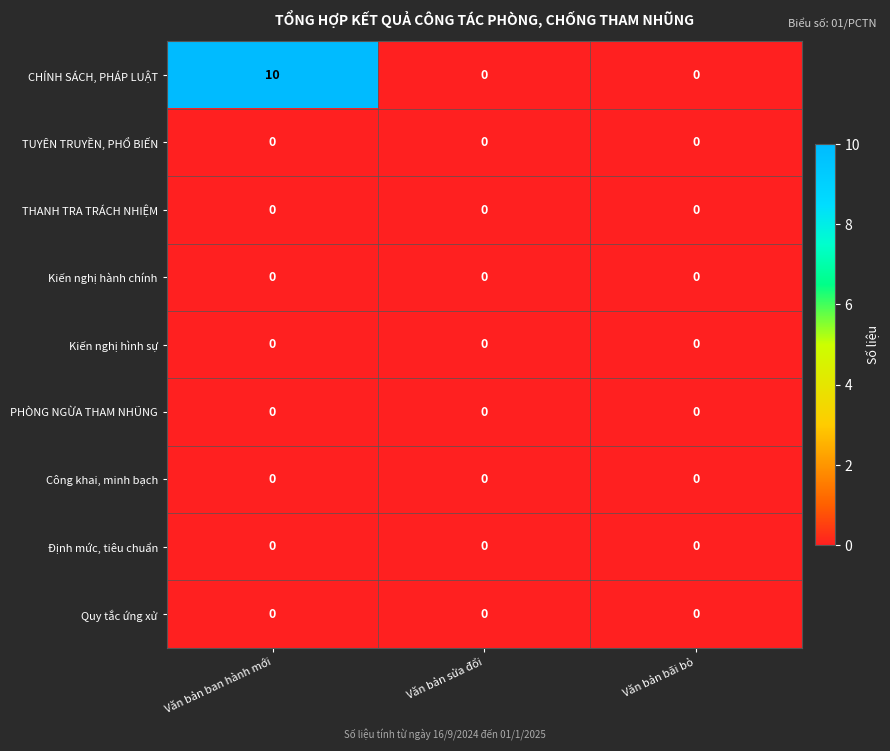

Reading left to right, list all the values displayed in this chart.

CHÍNH SÁCH, PHÁP LUẬT: 10	0	0
TUYÊN TRUYỀN, PHỔ BIẾN: 0	0	0
THANH TRA TRÁCH NHIỆM: 0	0	0
Kiến nghị hành chính: 0	0	0
Kiến nghị hình sự: 0	0	0
PHÒNG NGỪA THAM NHŨNG: 0	0	0
Công khai, minh bạch: 0	0	0
Định mức, tiêu chuẩn: 0	0	0
Quy tắc ứng xử: 0	0	0